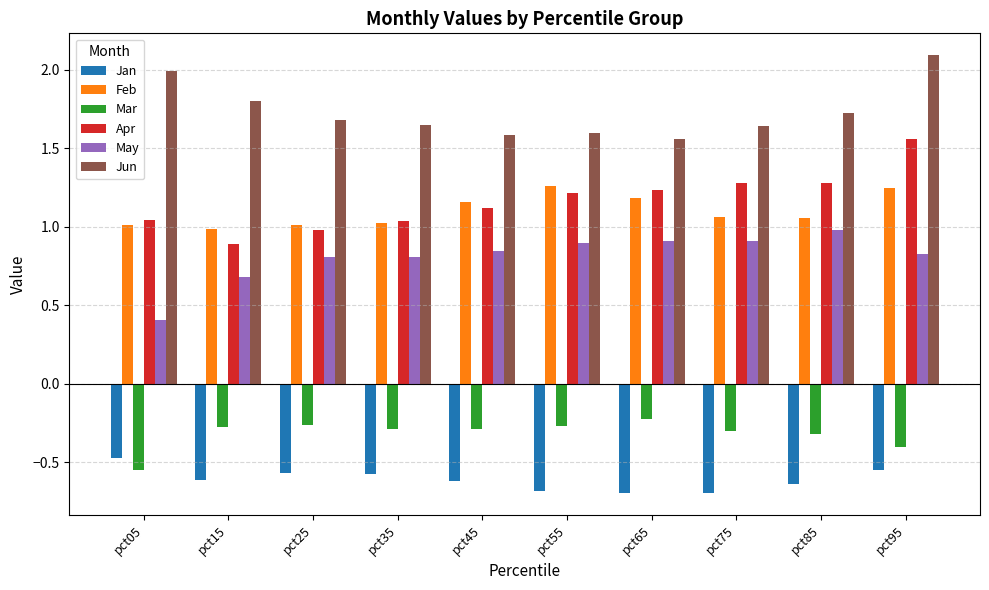

Between pct05 and pct15, which series saw the biggest shift?

May